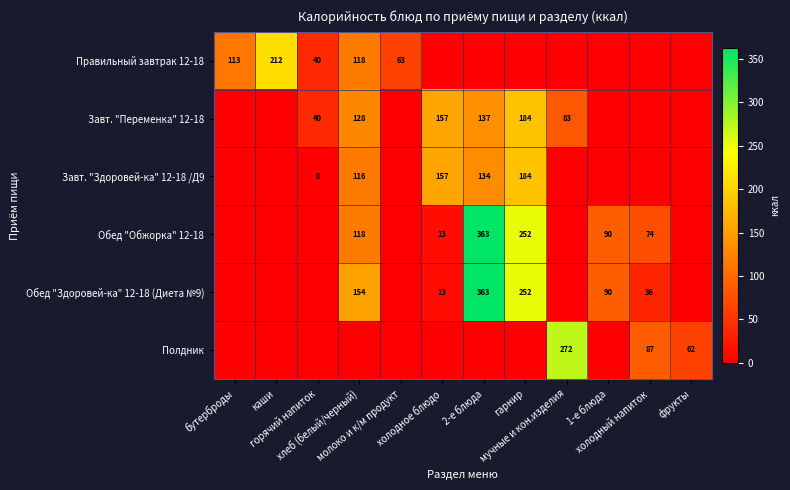

True or false: Обед "Здоровей-ка" 12-18 (Диета №9) has a value of 252.1 at гарнир.

True